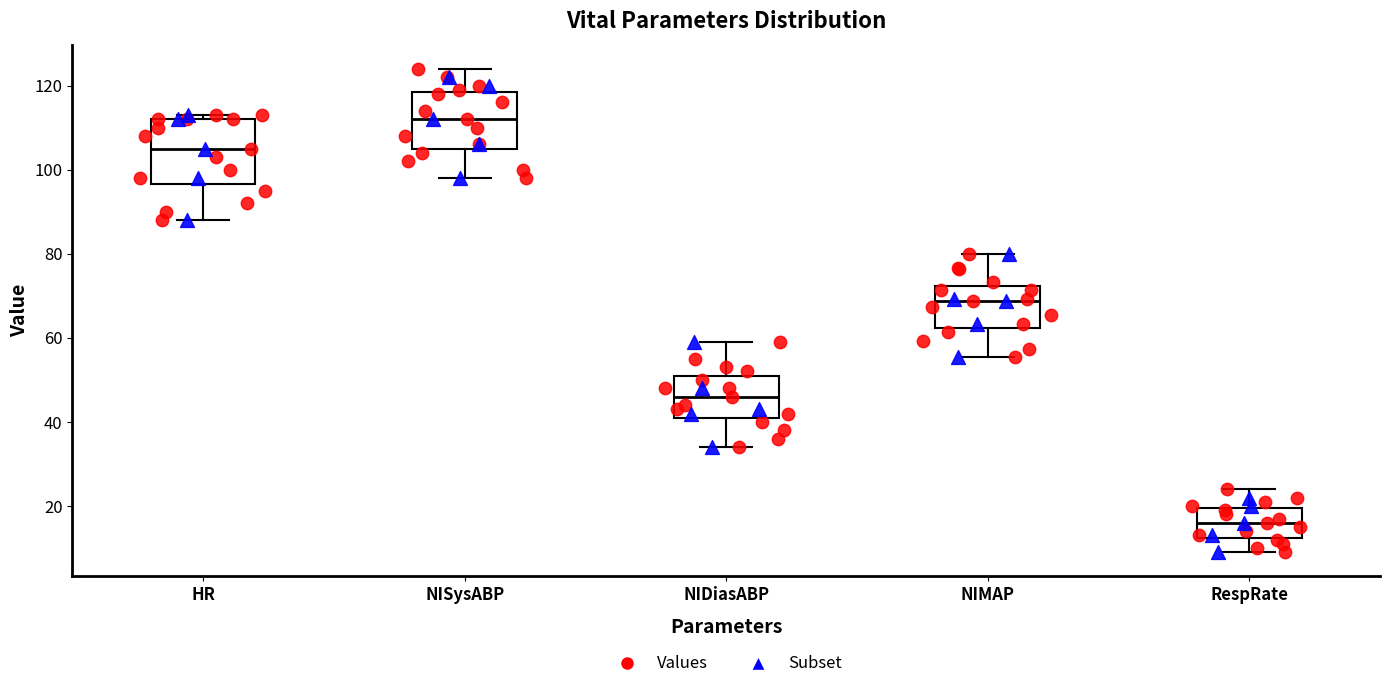

Comparing the boxes themselves (not the whiskers), which one is the tallest?

HR